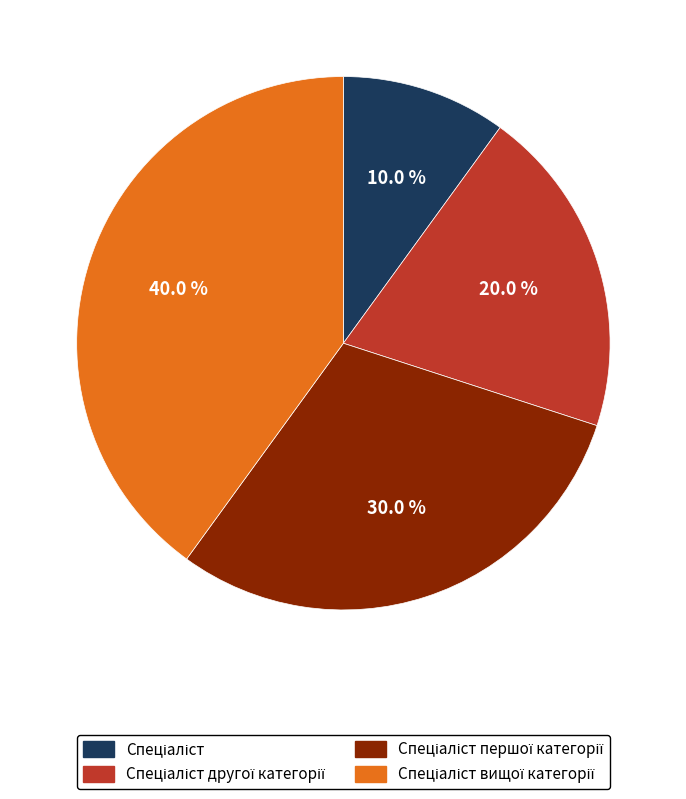

To the nearest percent, what is the difference between the largest and smallest slice percentages?

30%